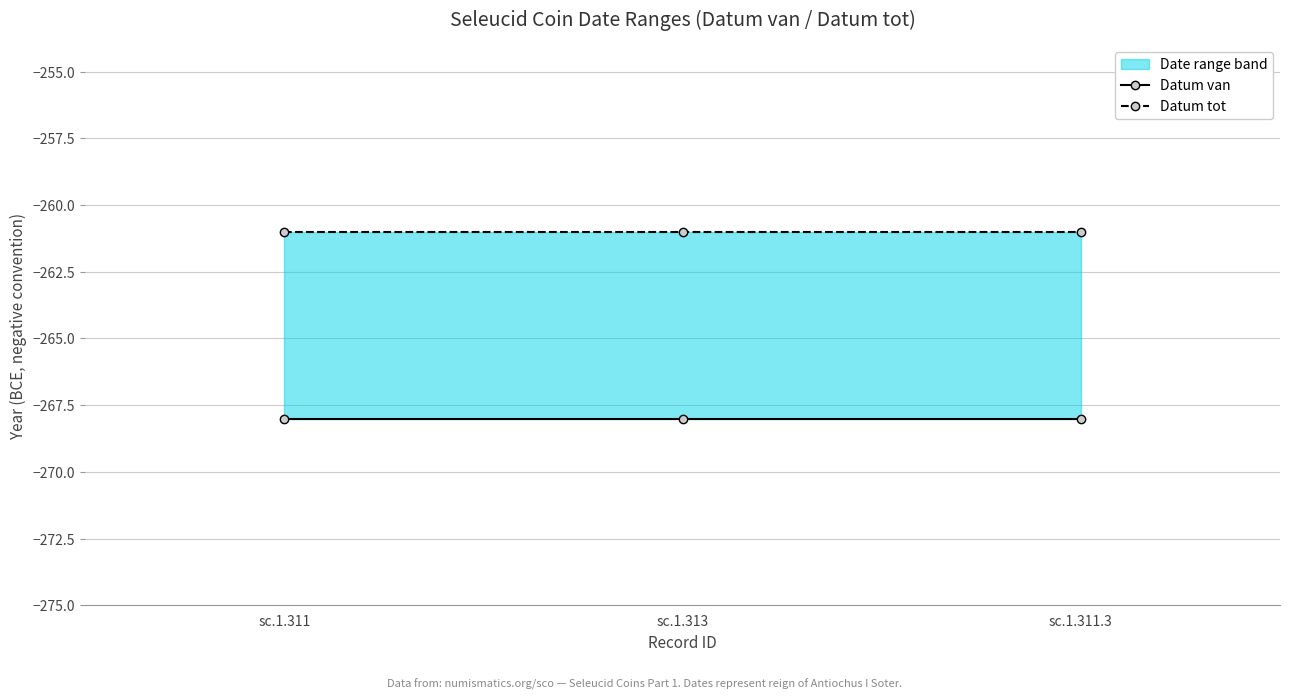

Is this an area chart (filled region under the line)?

No